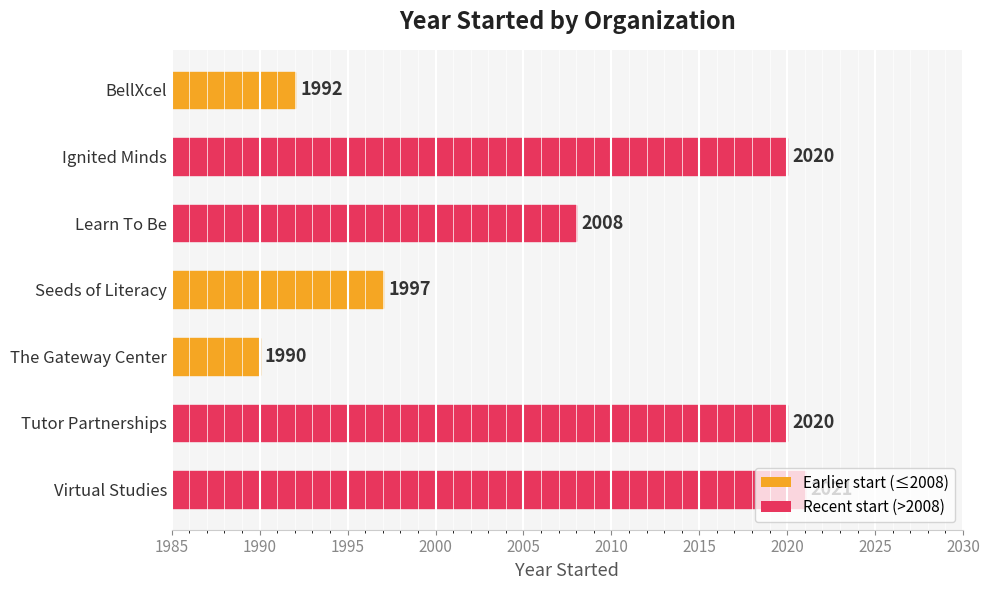

What is the average value?

2007